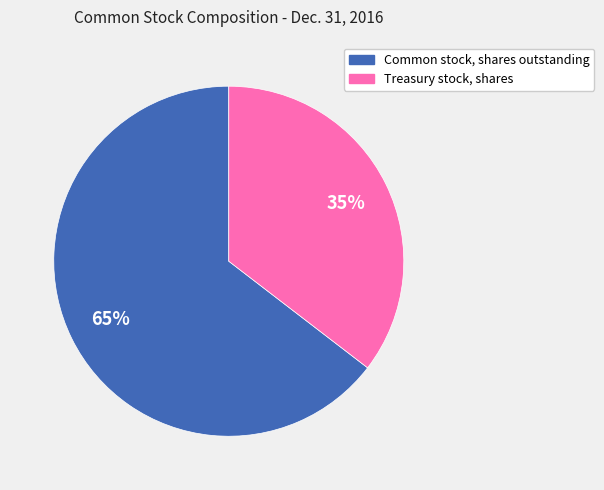

Is the sum of Common stock, shares outstanding and Treasury stock, shares greater than half?

Yes